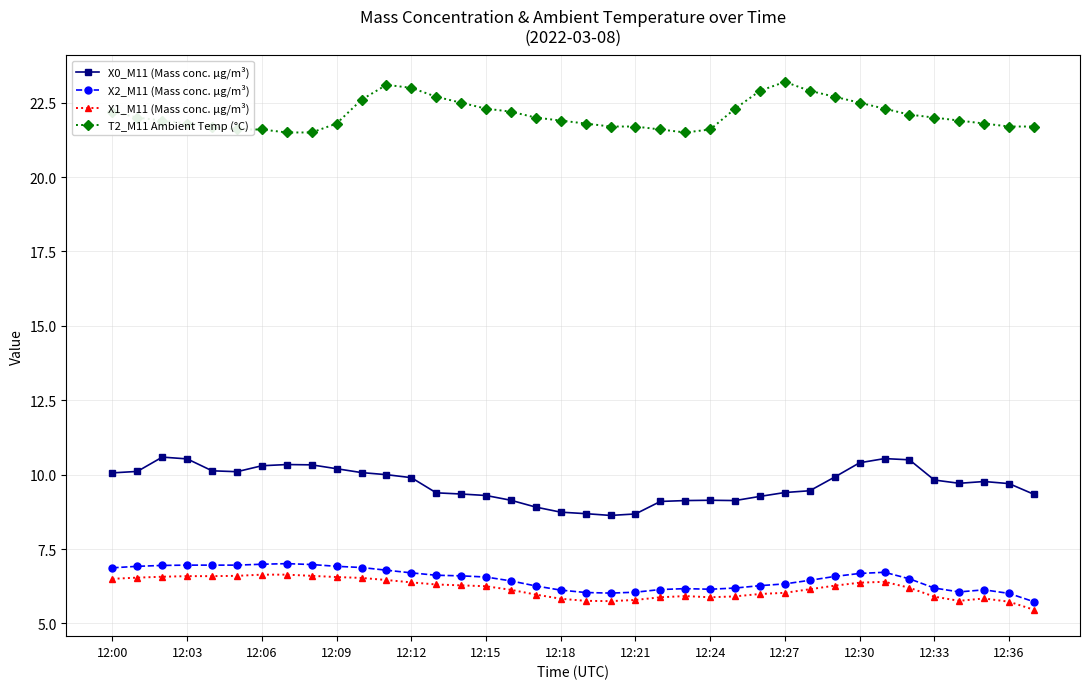

What is the value of the X0_M11 (Mass conc. μg/m³) point at the 19th from the left?

8.7